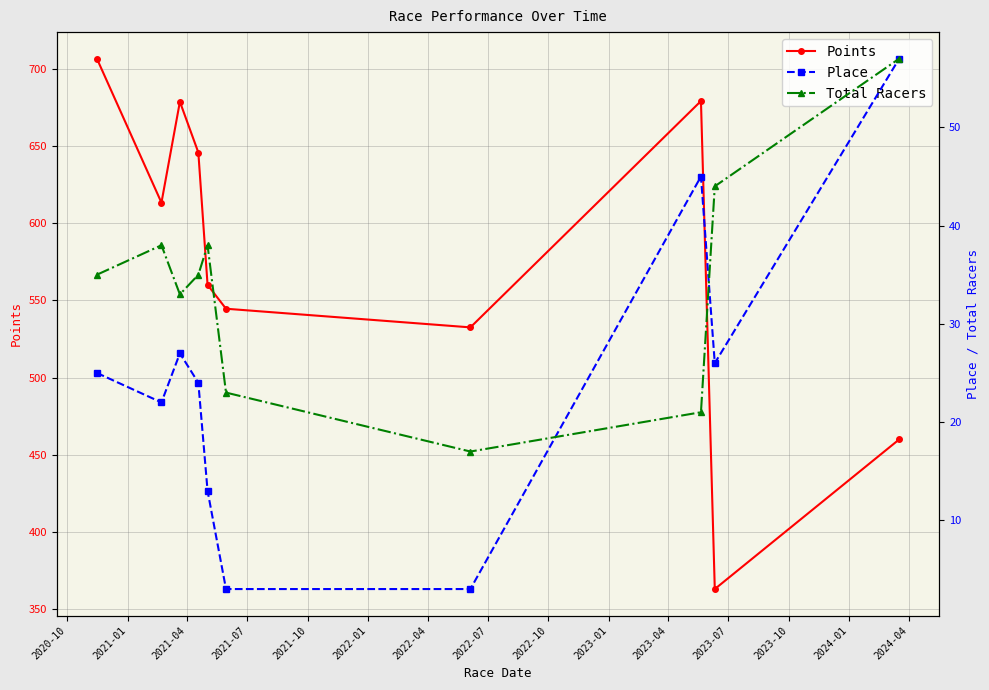

How many interior local peaks does the Points series have?

2